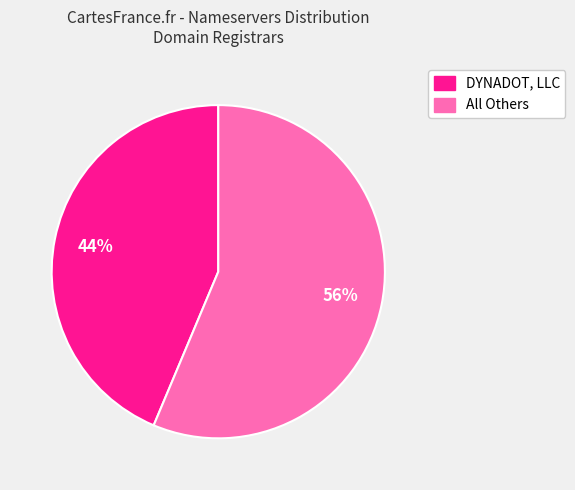

To the nearest percent, what is the average slice percentage?

50%